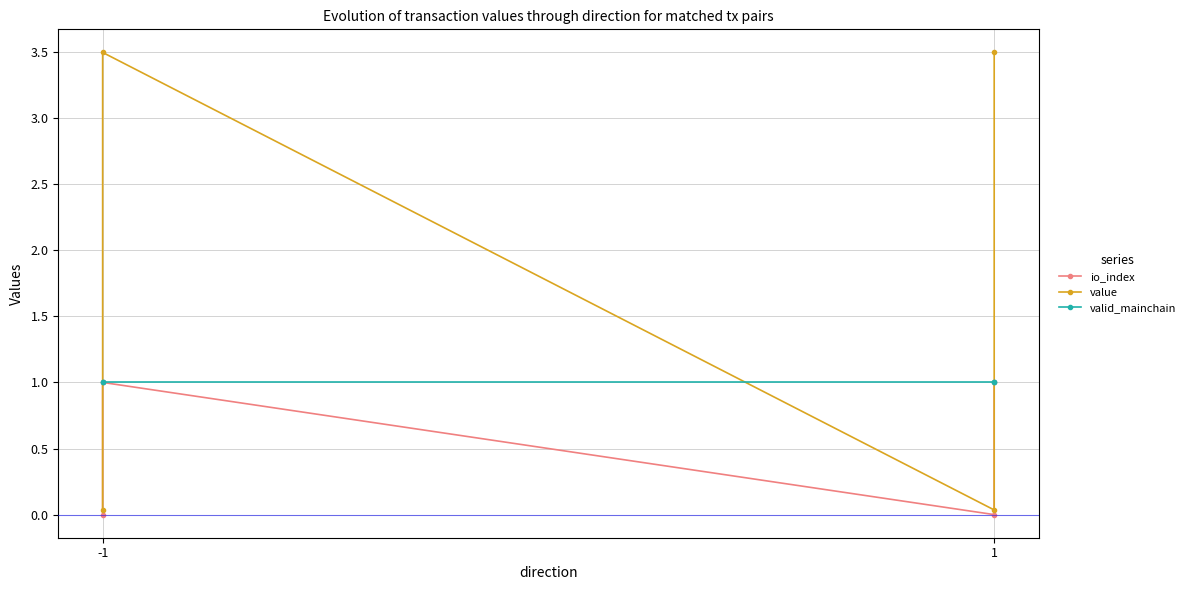

Which category has the lowest value in the value series?

-1